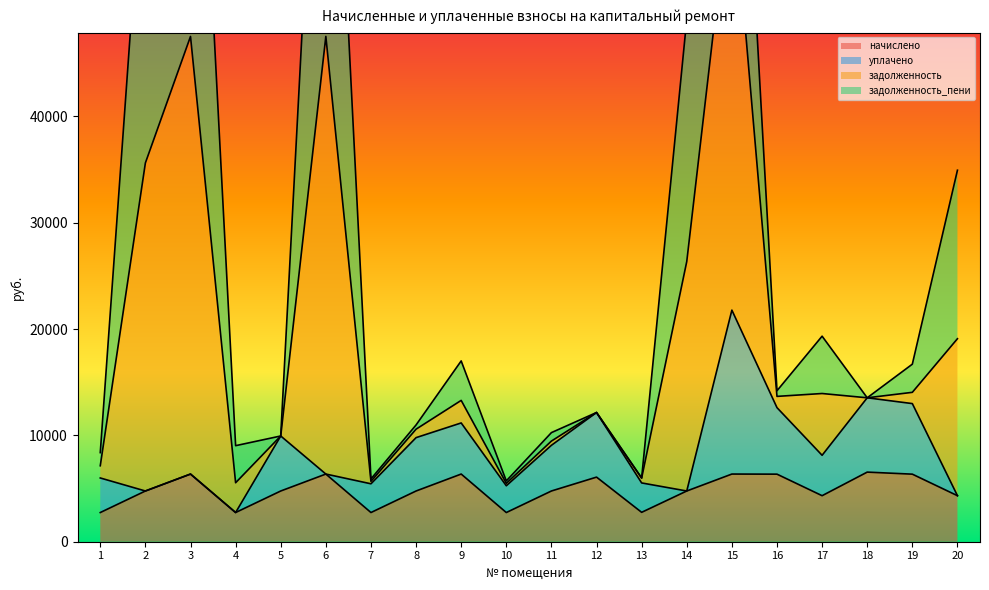

Which series has the widest spread of values?

задолженность